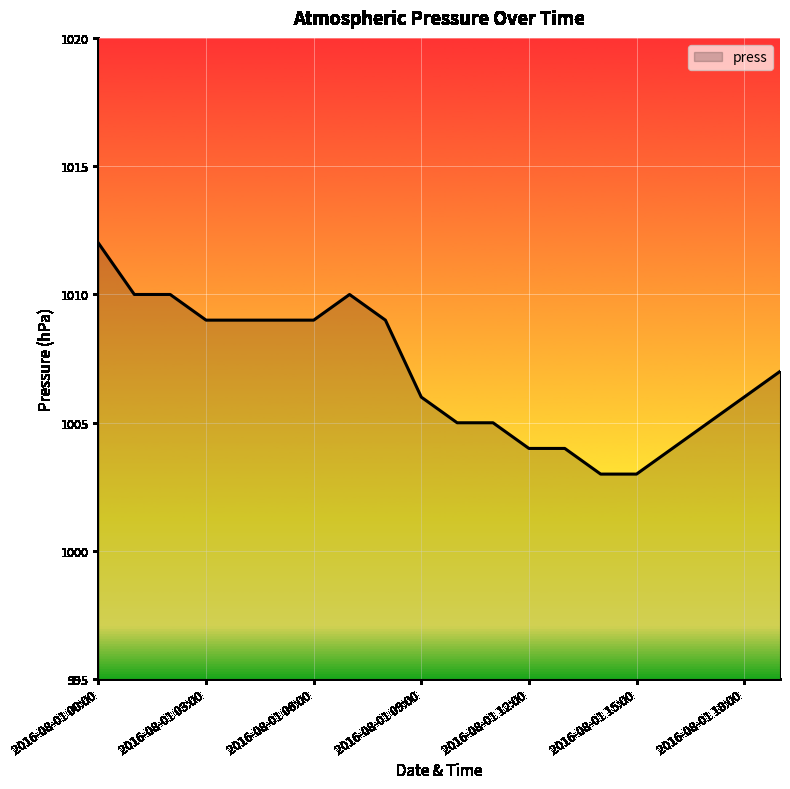

Reading left to right, list all the values displayed in this chart.

1012	1010	1010	1009	1009	1009	1009	1010	1009	1006	1005	1005	1004	1004	1003	1003	1004	1005	1006	1007